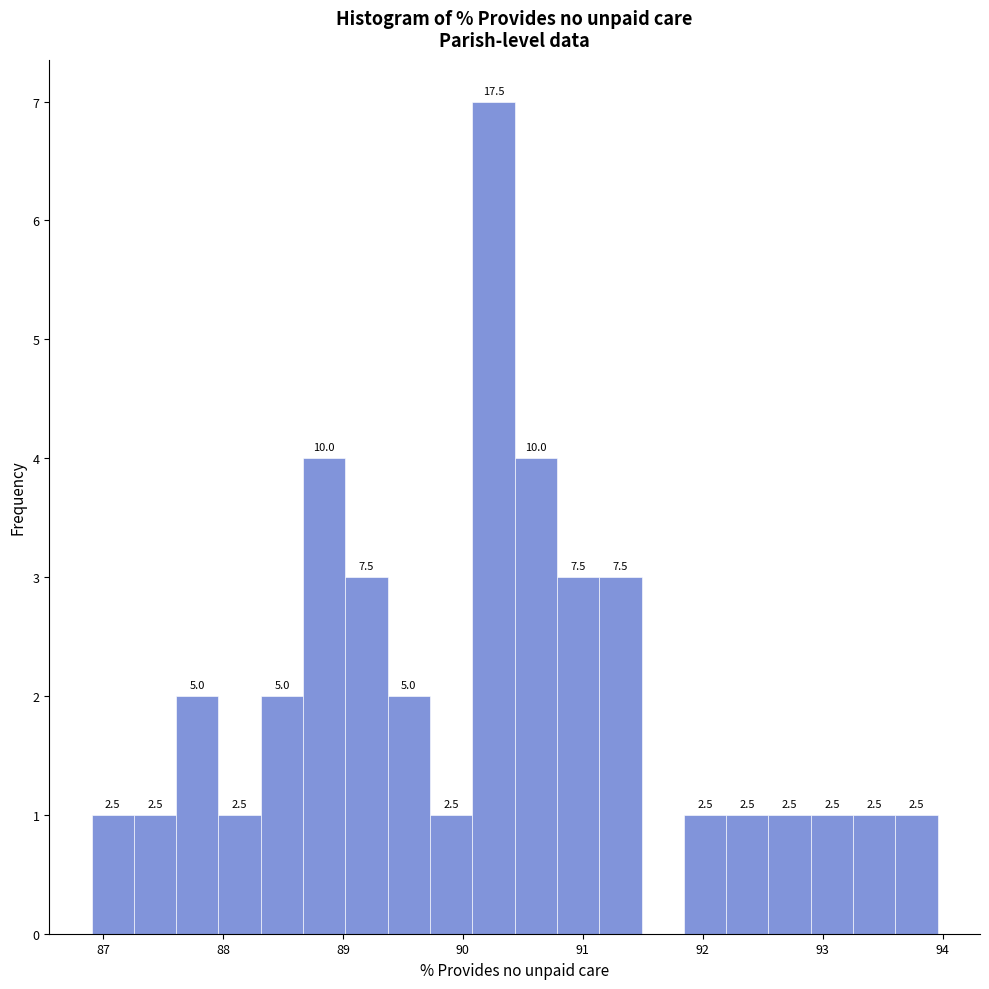

Read against the x-axis, roughly where is the centre of the tallest bar?

90.3